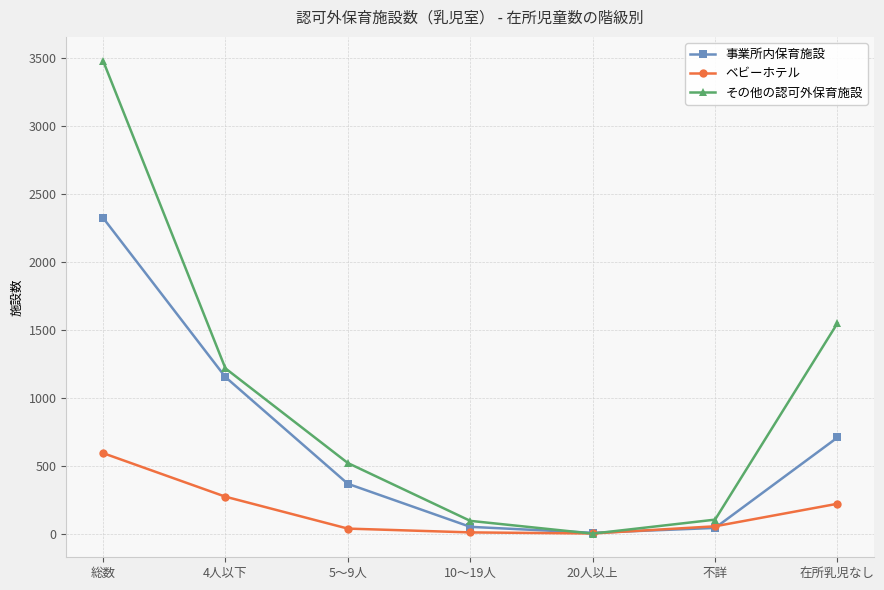

Rank the series by their average value, from highest to lowest.

その他の認可外保育施設, 事業所内保育施設, ベビーホテル